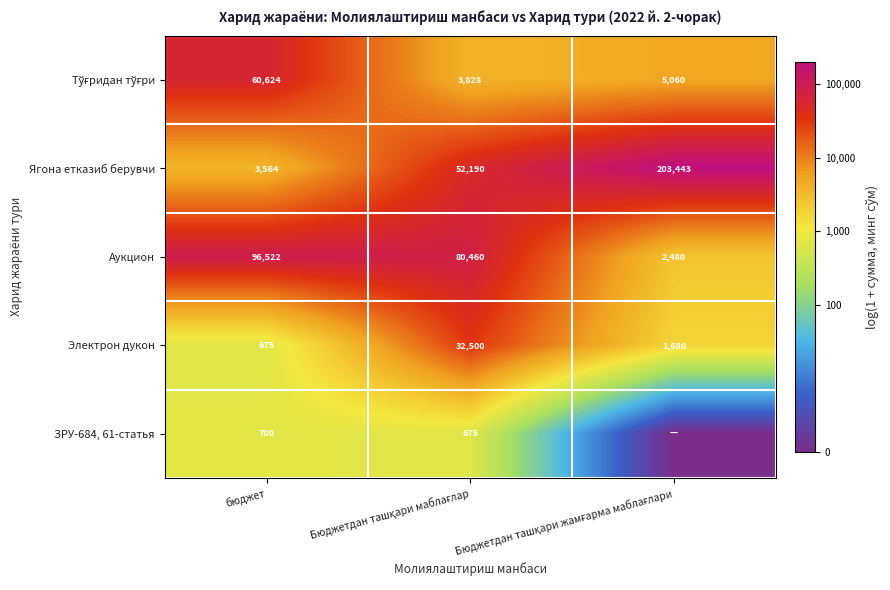

What is the total value across all series at бюджет?

162085